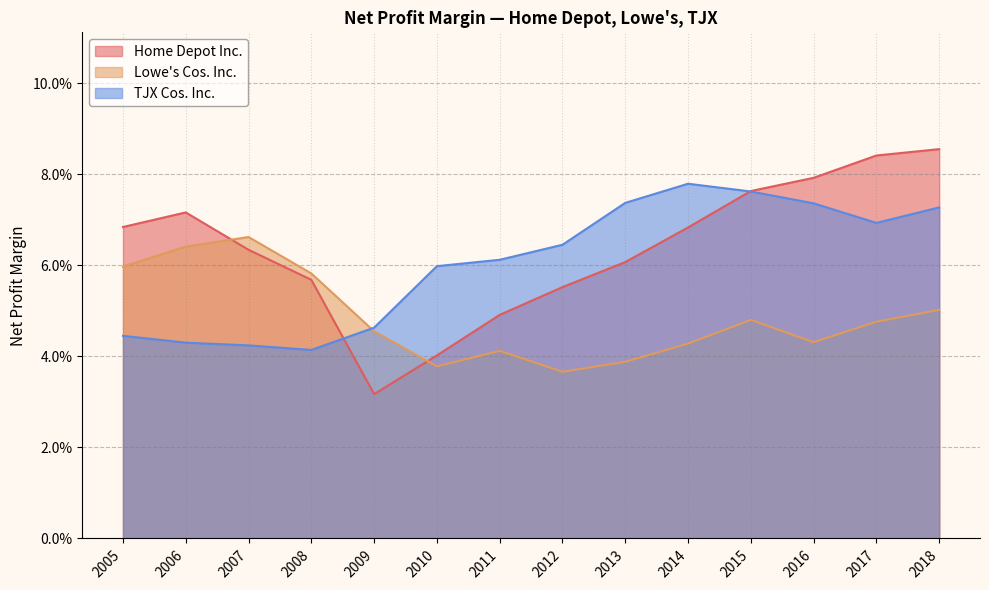

How many data points does each series have?

14